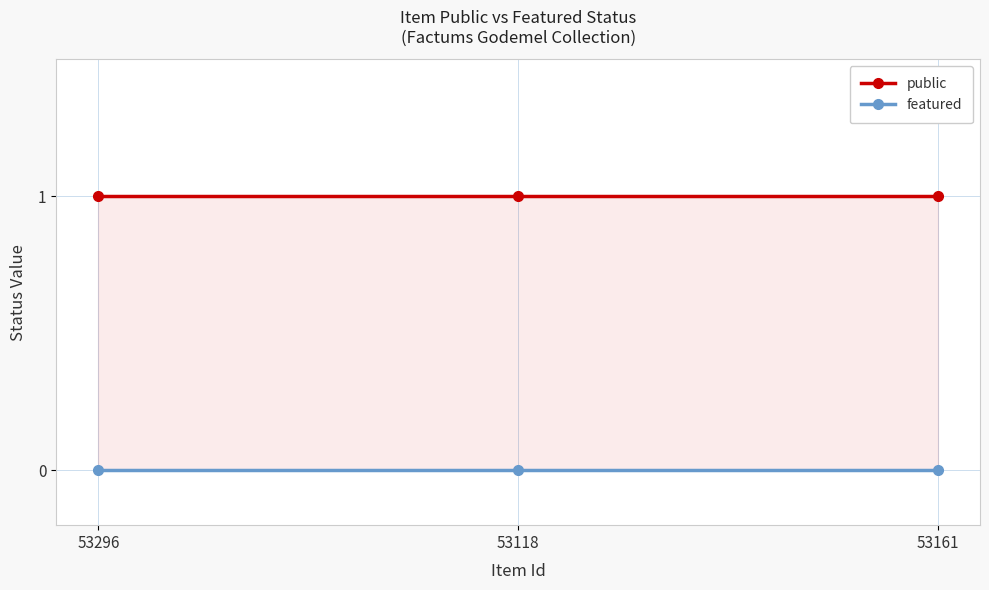

At how many categories does at least one series exceed 0?

3